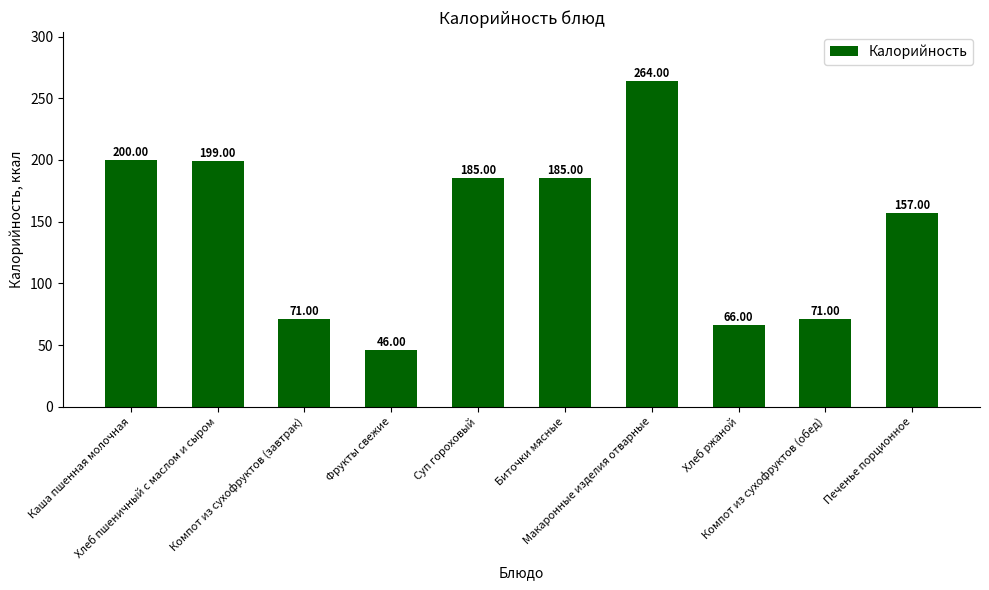

Is it true that the value at Каша пшенная молочная is 200?

True